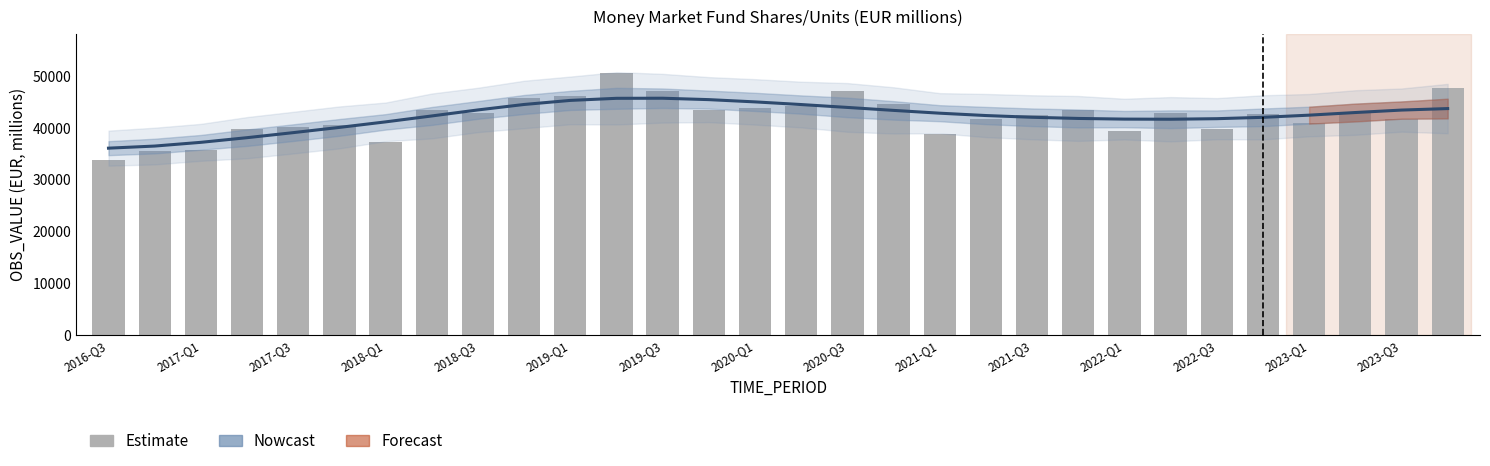

The Nowcast series shows 42334.2 at 19. True or false?

True